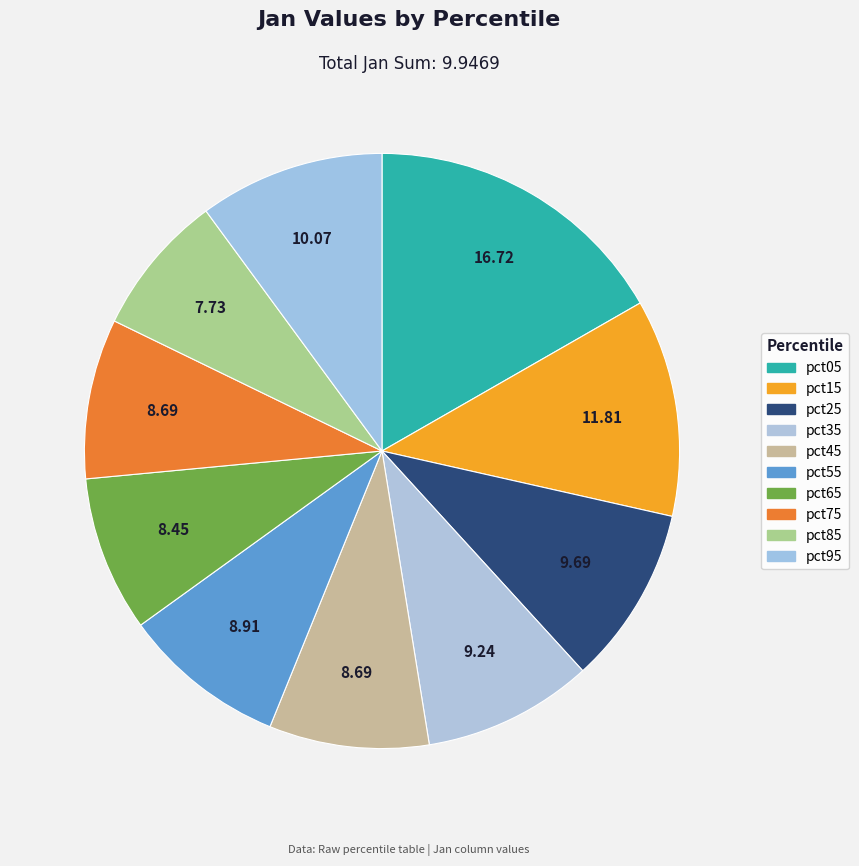

What is the change in value from pct05 to pct75?

-0.8